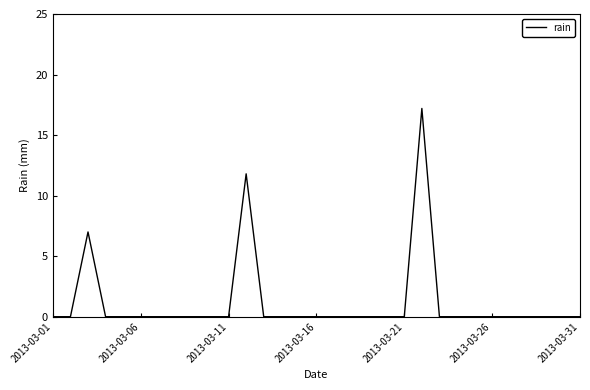

What is the greatest value displayed?

17.2